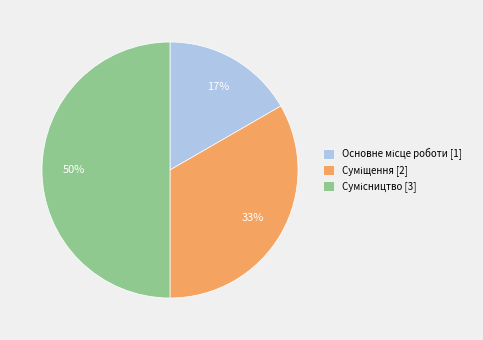

To the nearest percent, what is the average slice percentage?

33%